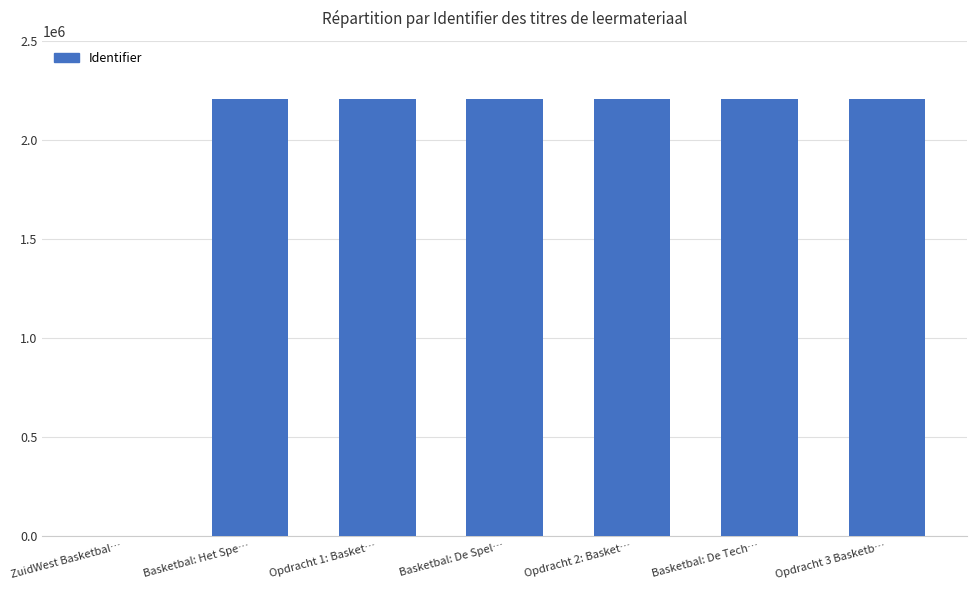

What is the sum of all values?

13230593